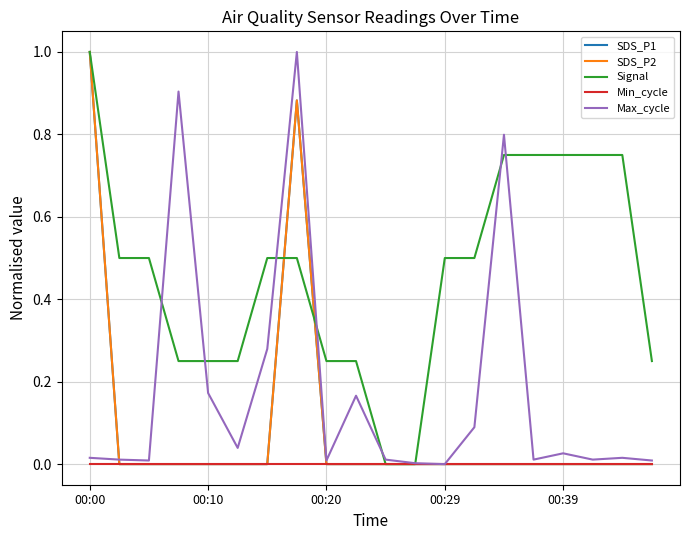

How many times do Signal and Max_cycle cross each other?

8